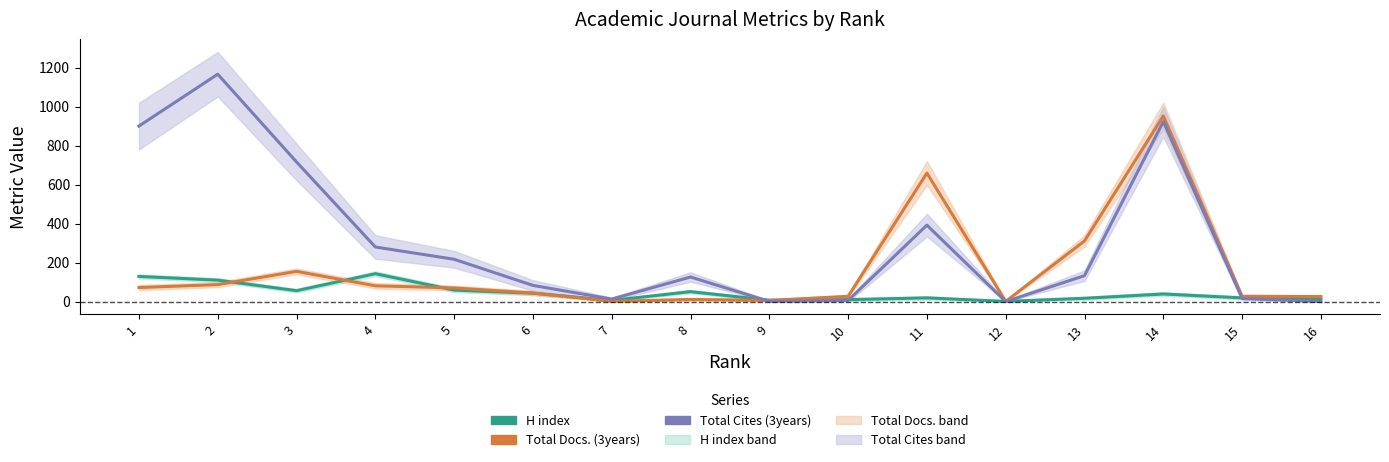

Is this an area chart (filled region under the line)?

No